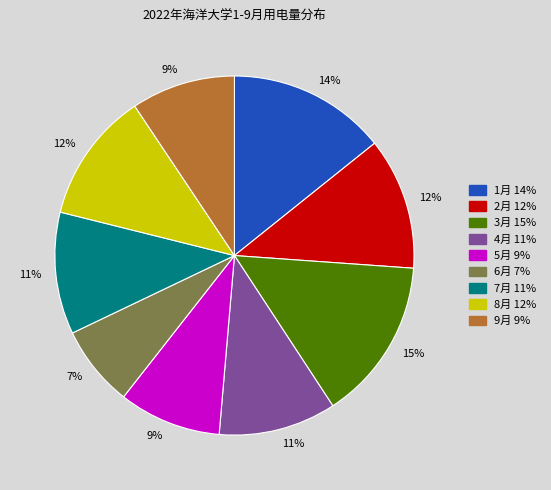

To the nearest percent, what is the average slice percentage?

11%